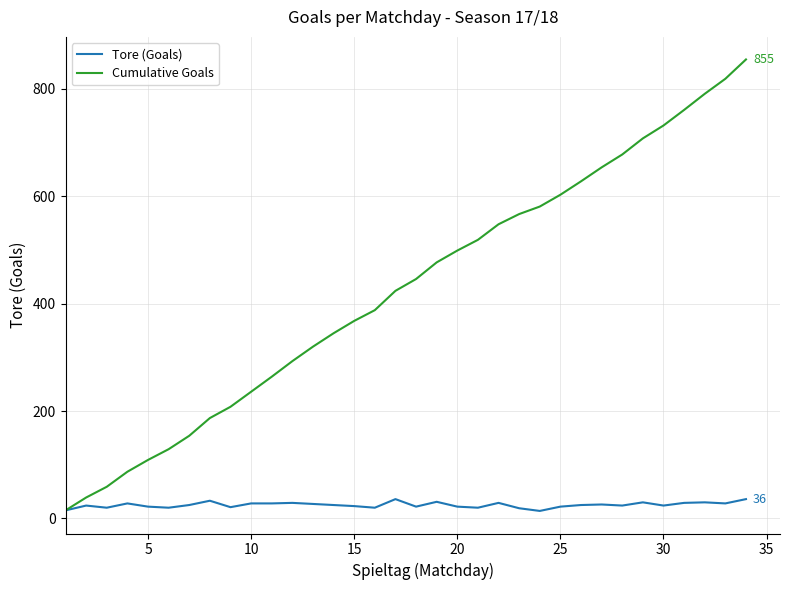

List the series in order of their peak value, highest first.

Cumulative Goals, Tore (Goals)